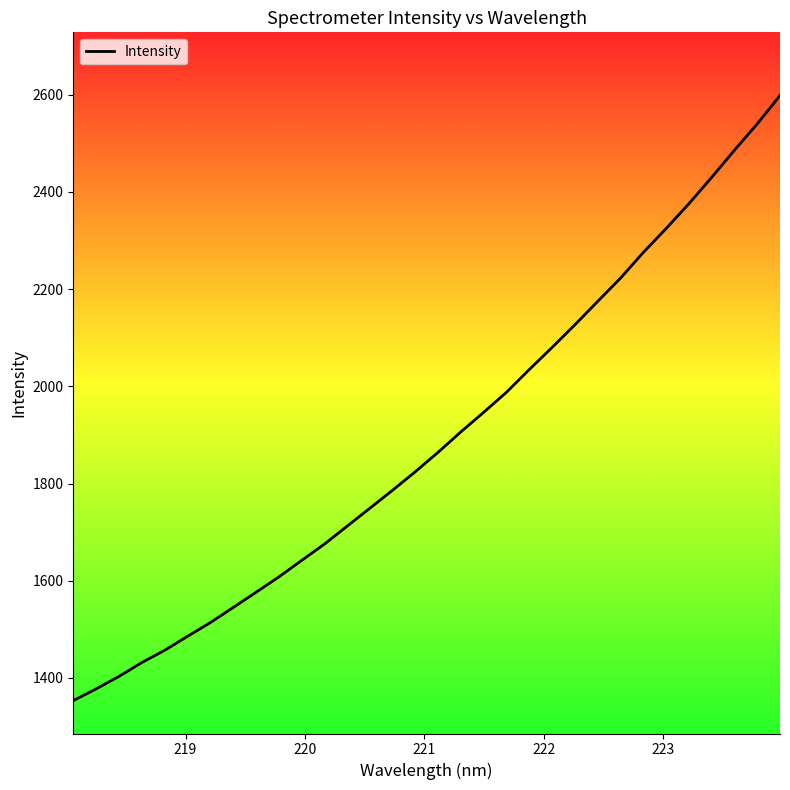

What is the minimum value shown in the chart?

1353.3